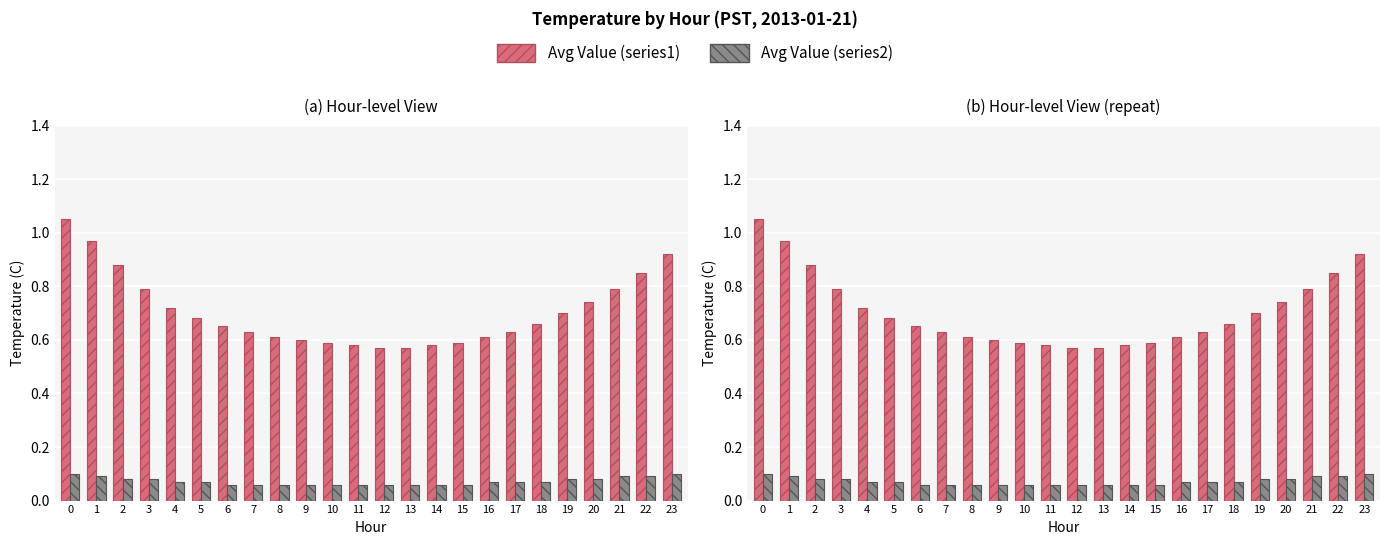

At how many categories does at least one series exceed 0?

24